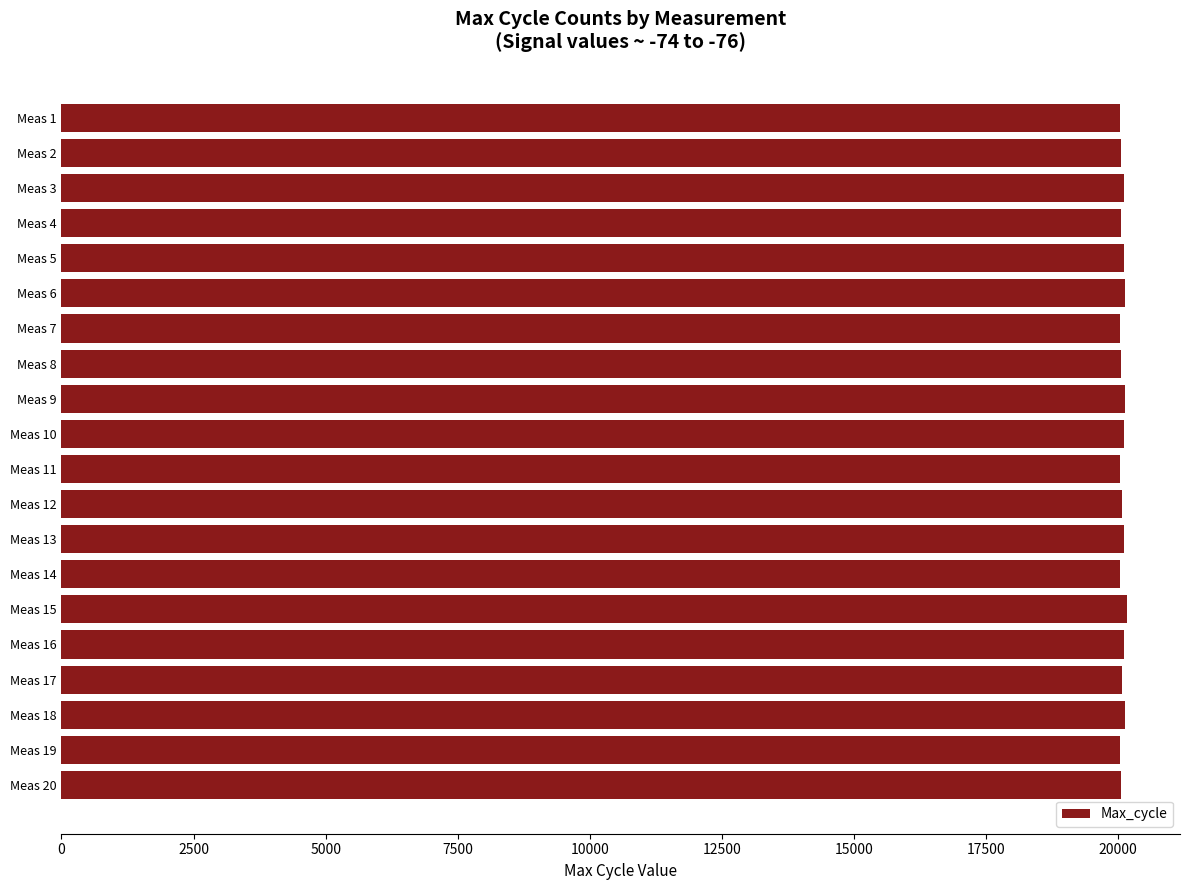

The value at Meas 4 is 20054. True or false?

True